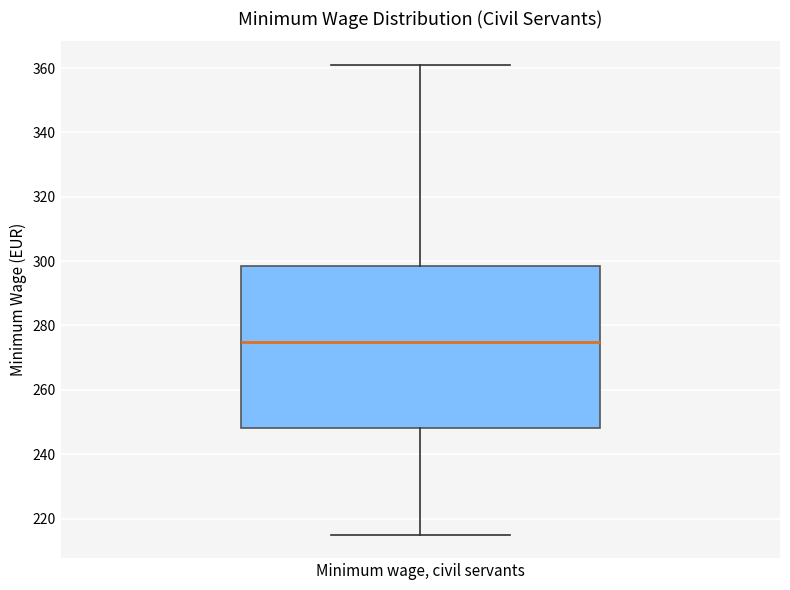

Where is the upper edge of the box for Minimum wage, civil servants on the y-axis? The values are not printed on the chart, so give them approximately, as read against the axis.

298